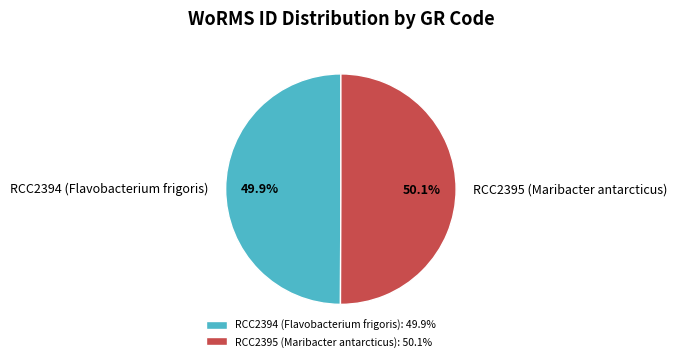

Combined, do RCC2395 (Maribacter antarcticus): 50.1% and RCC2394 (Flavobacterium frigoris): 49.9% account for over 50%?

Yes